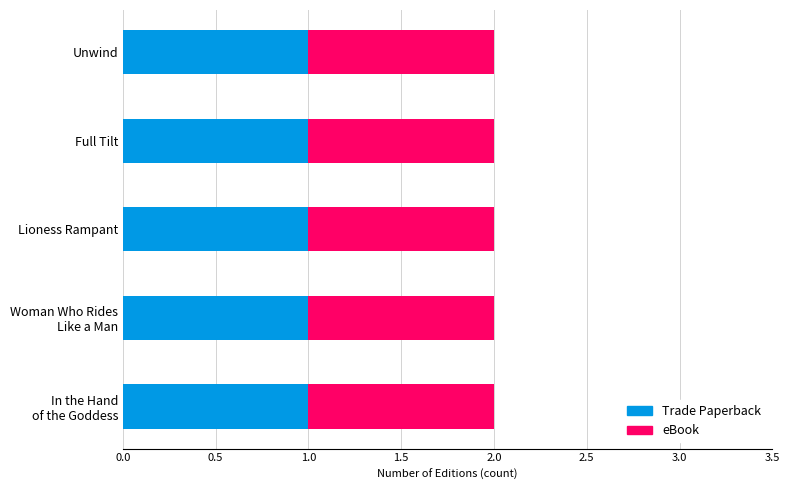

Which label corresponds to the largest value in the chart?

In the Hand of the Goddess